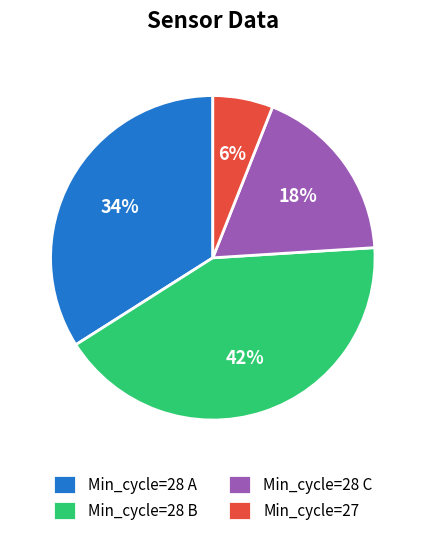

To the nearest percent, what portion does Min_cycle=28 C represent?

18%